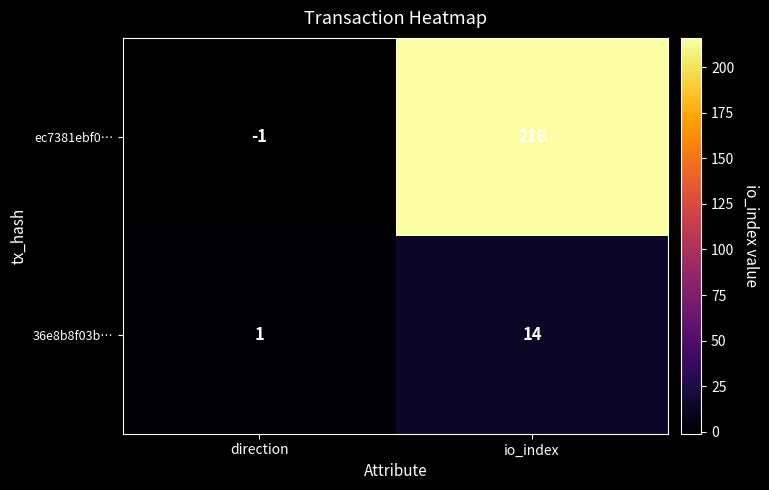

What is the sum of the ec7381ebf0… values at io_index and direction?

215